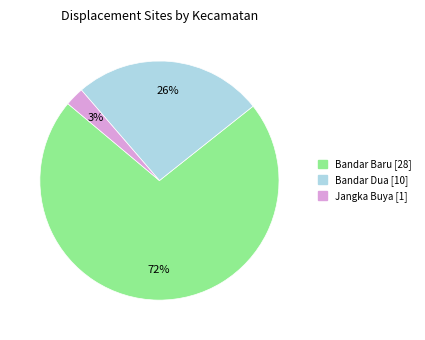

How many slices are in this pie chart?

3